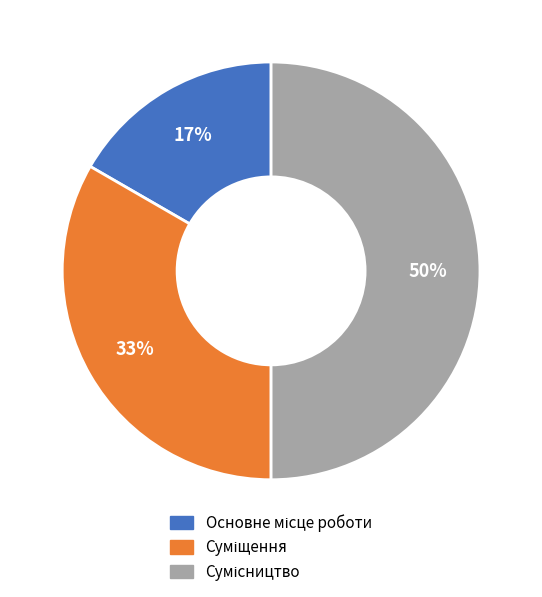

To the nearest percent, what is the difference between the largest and smallest slice percentages?

33%